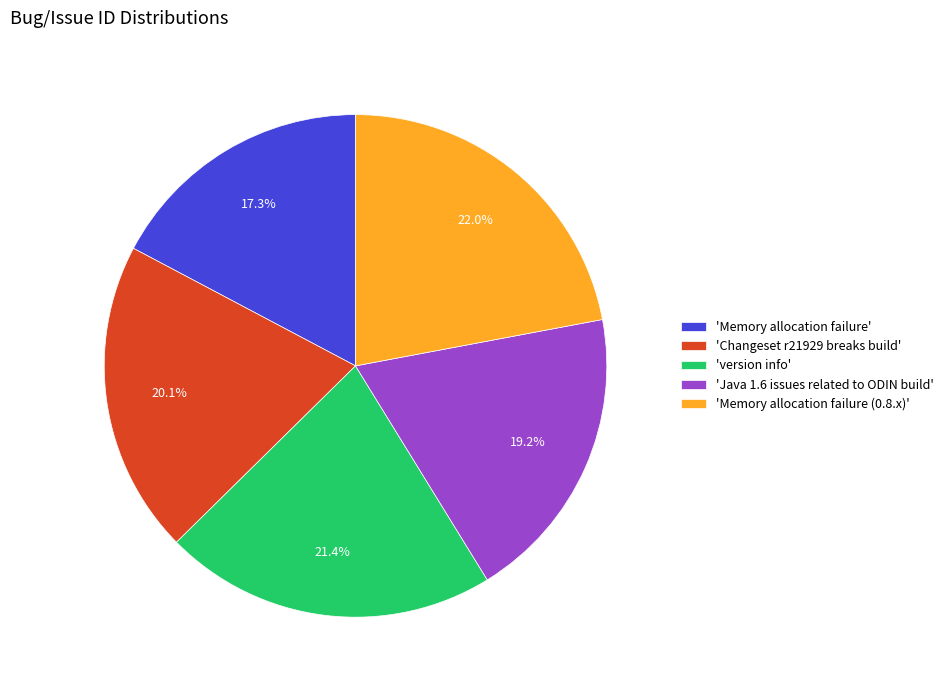

Rank the categories by value from lowest to highest.

'Memory allocation failure', 'Java 1.6 issues related to ODIN build', 'Changeset r21929 breaks build', 'version info', 'Memory allocation failure (0.8.x)'